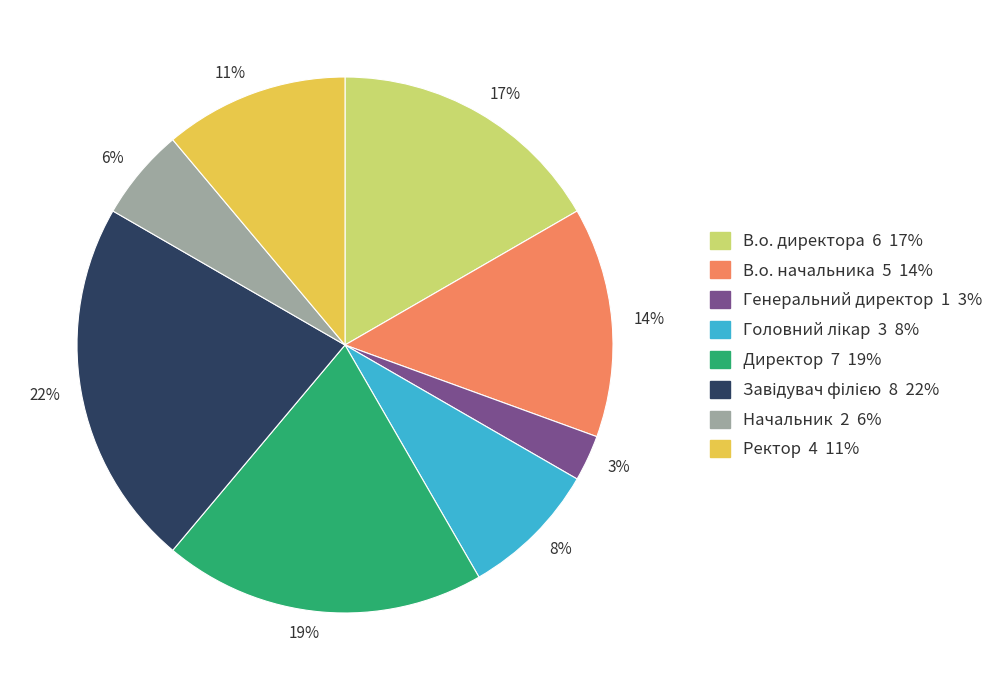

Which slice is the smallest?

3%